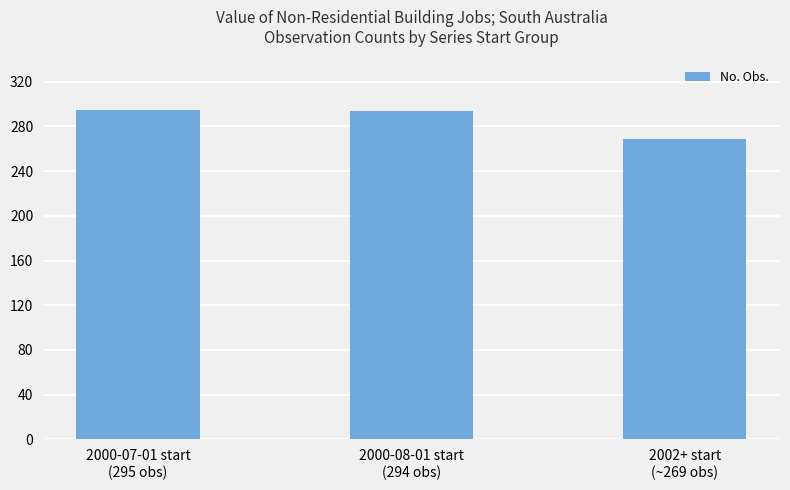

What is the difference between the maximum and minimum values?

26